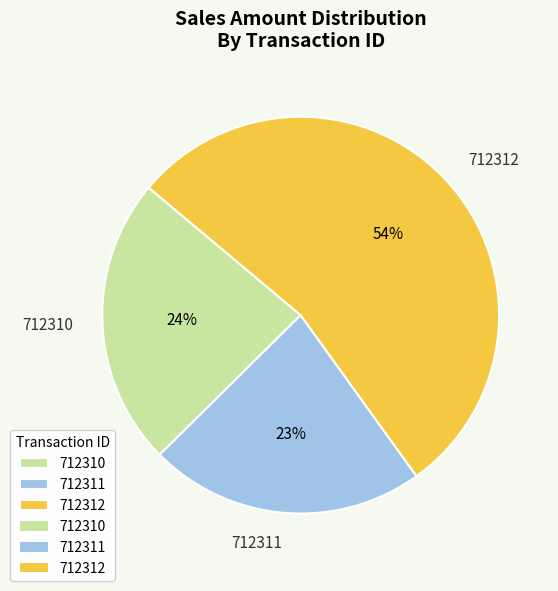

How many slices are in this pie chart?

3